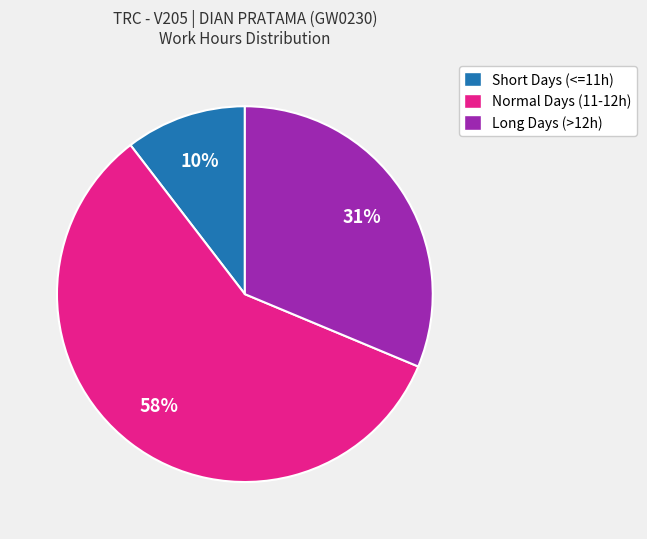

To the nearest percent, what is the average slice percentage?

33%